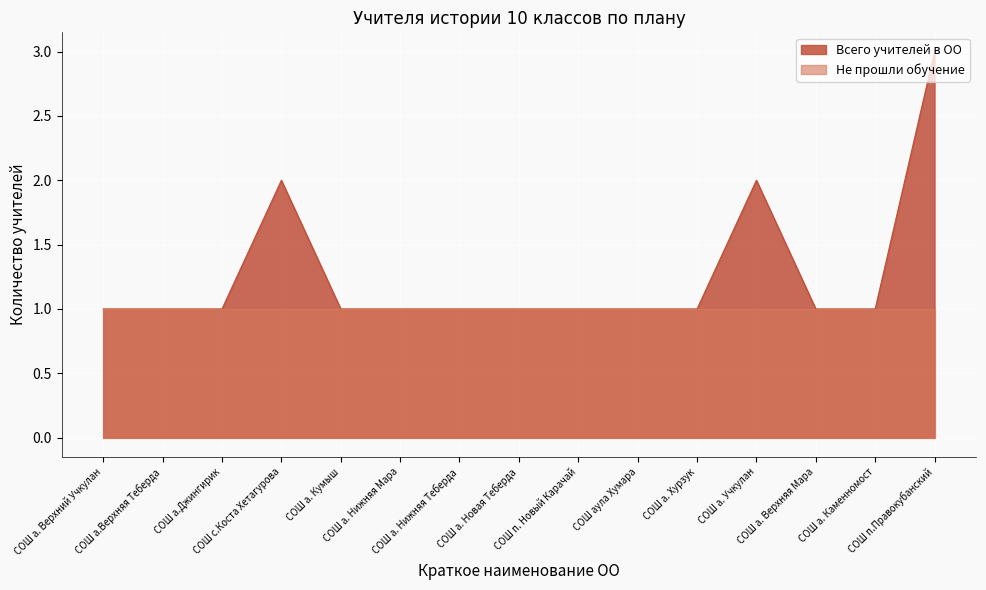

Where is the first local maximum?

СОШ с.Коста Хетагурова